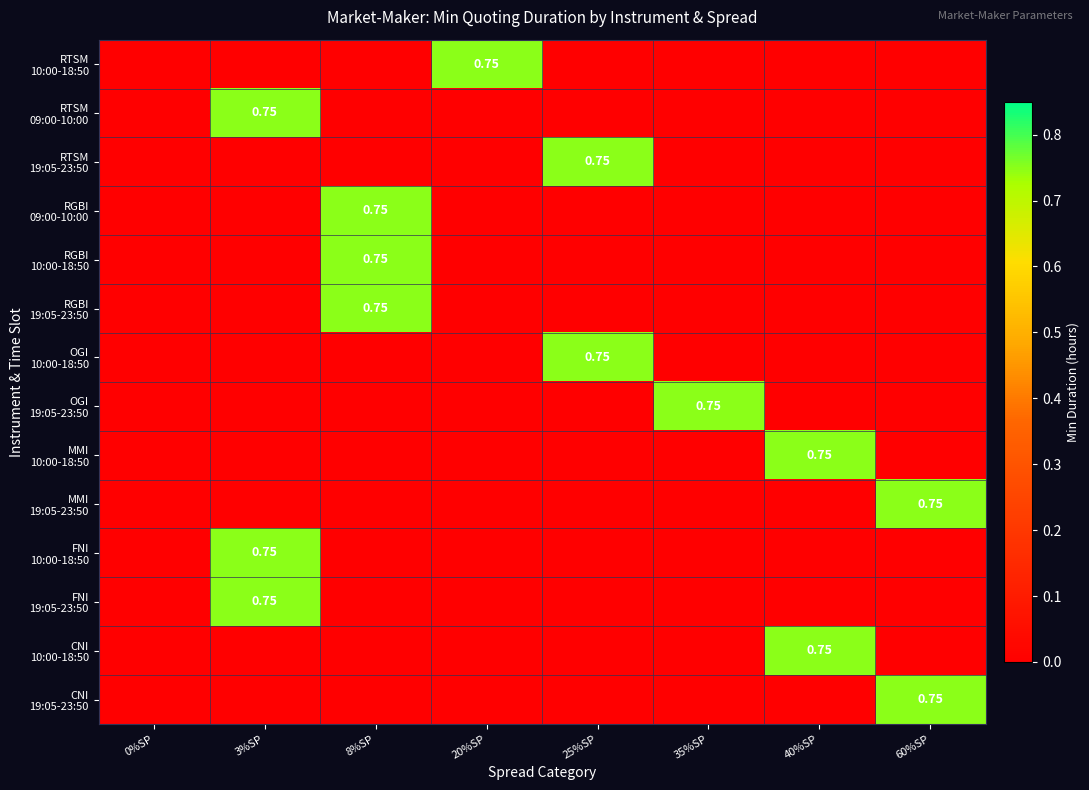

What is the difference between the MMI 19:05-23:50 values at 3%SP and 60%SP?

0.8